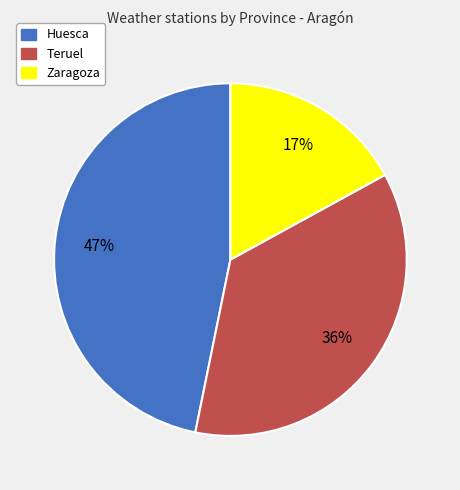

Is Zaragoza the majority of the pie?

No